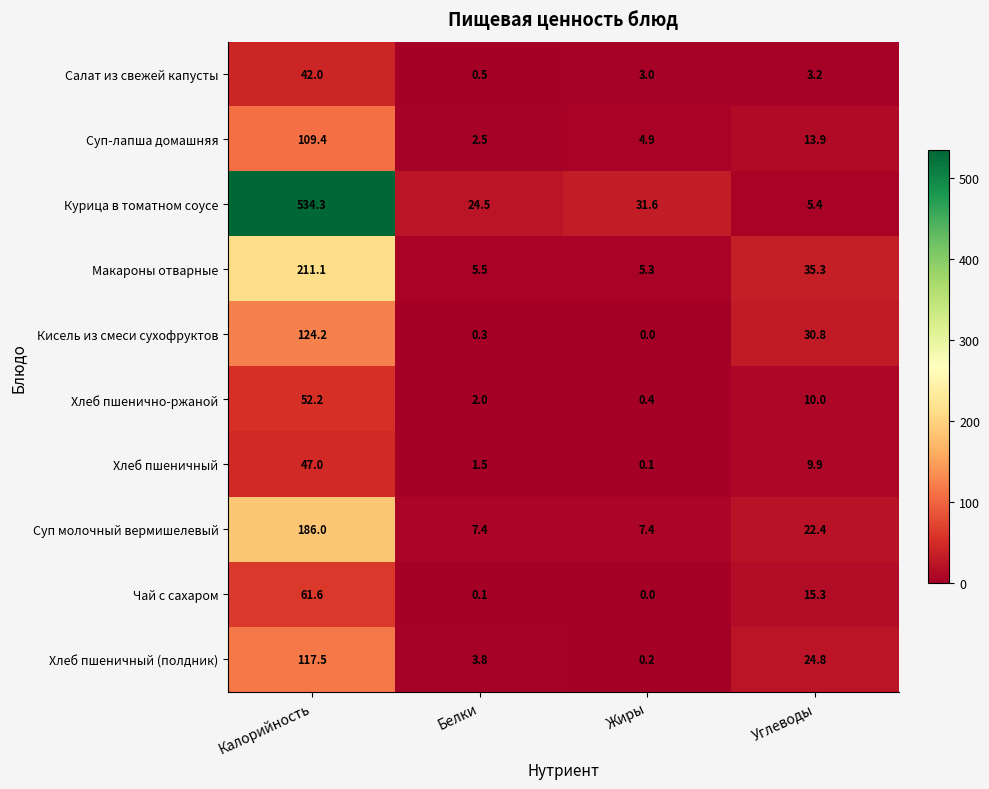

Where does the Макароны отварные series first go above 35?

Калорийность